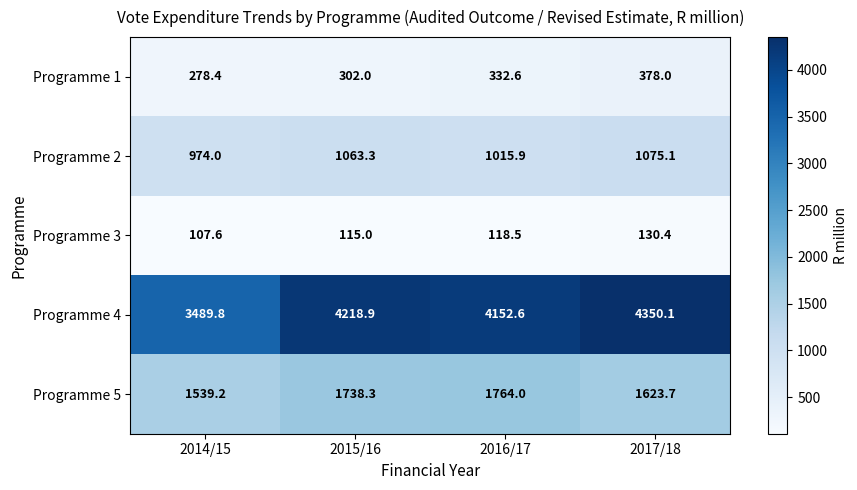

What is the difference between the maximum and minimum values in the Programme 2 series?

101.1